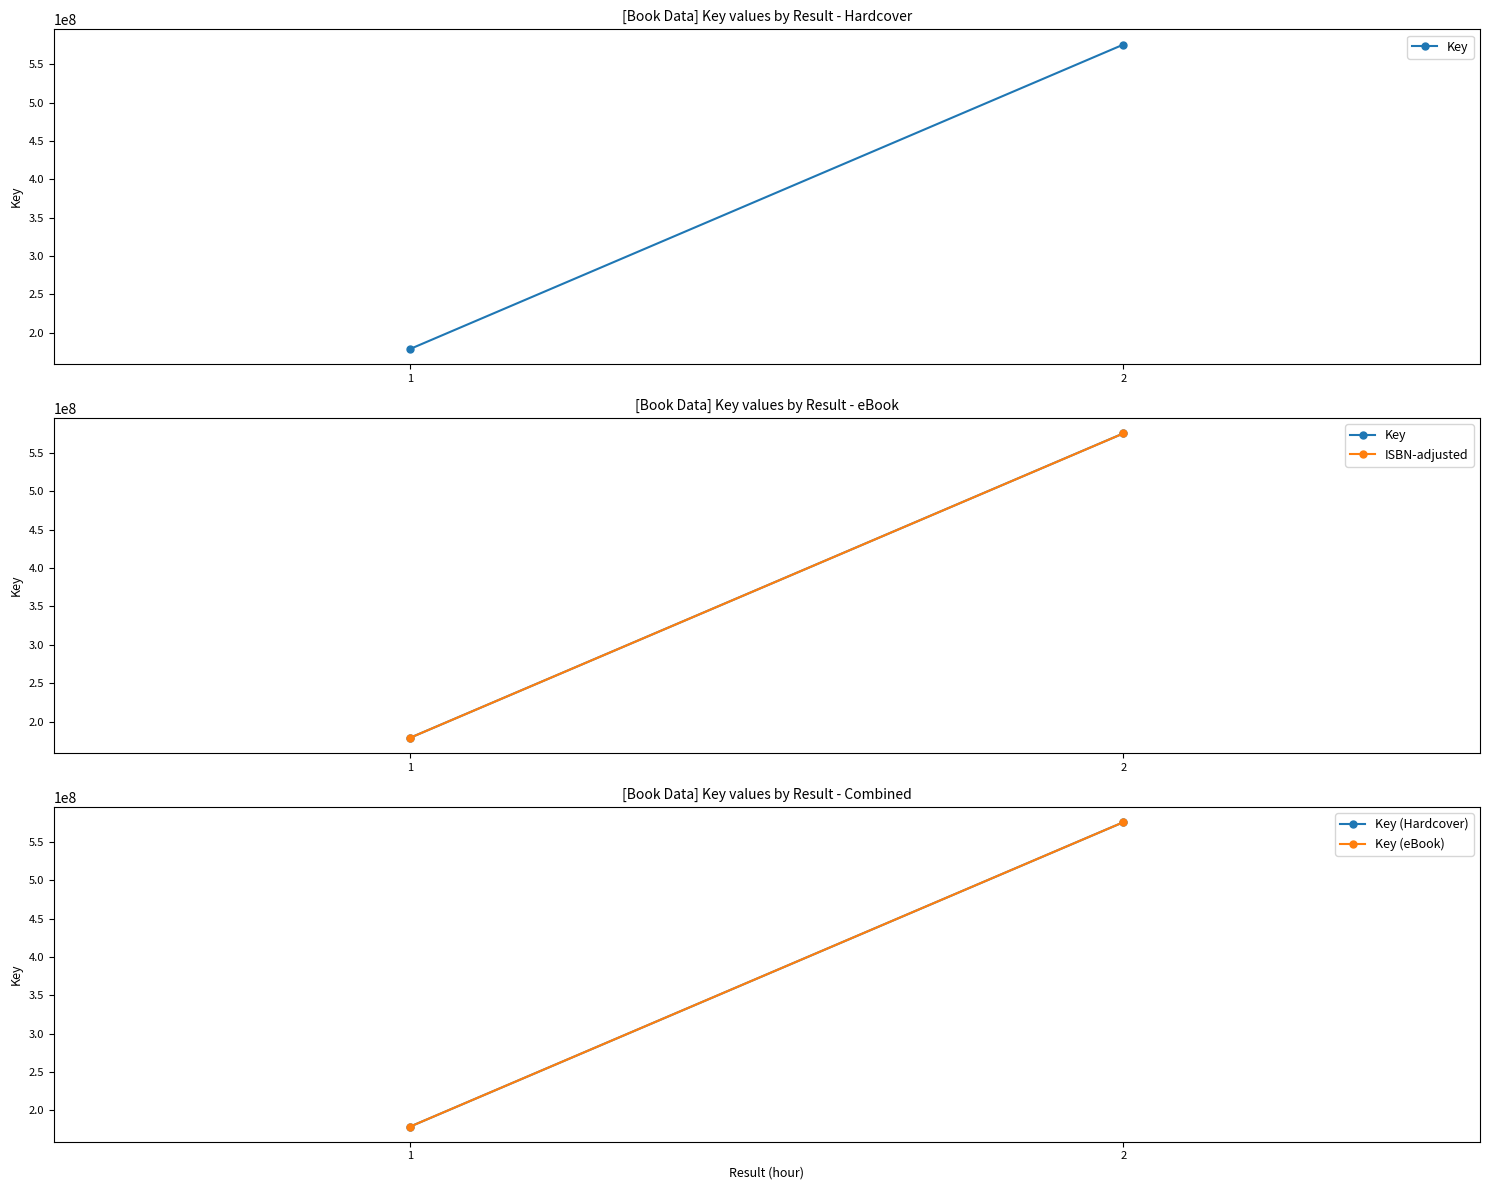

What is the value of the Key (Hardcover) point at the 1st from the left?

179049543.0